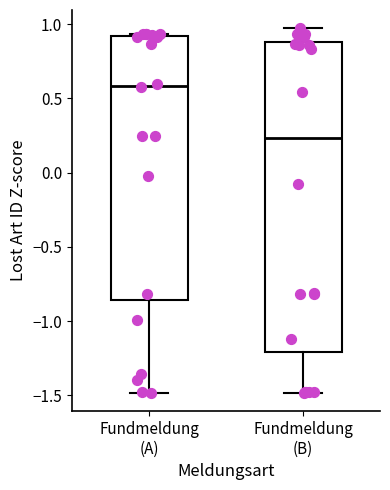

Which box is the tallest, from its lower edge to its upper edge?

Fundmeldung (B)